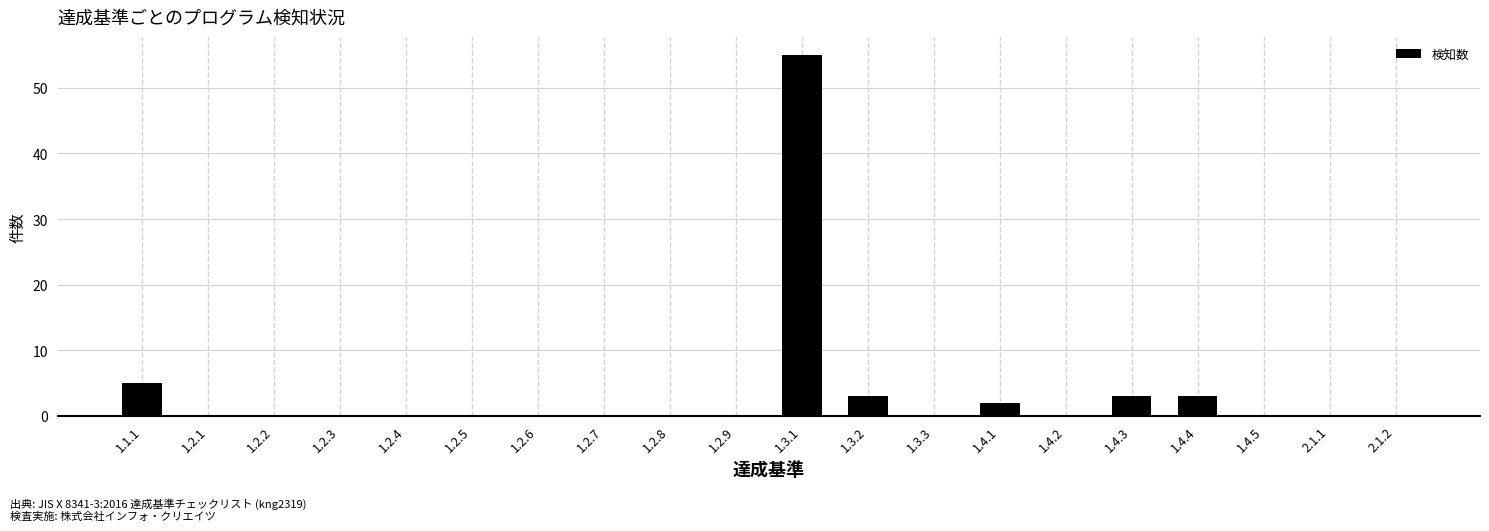

Reading left to right, what are all the values shown in this chart?

5	0	0	0	0	0	0	0	0	0	55	3	0	2	0	3	3	0	0	0